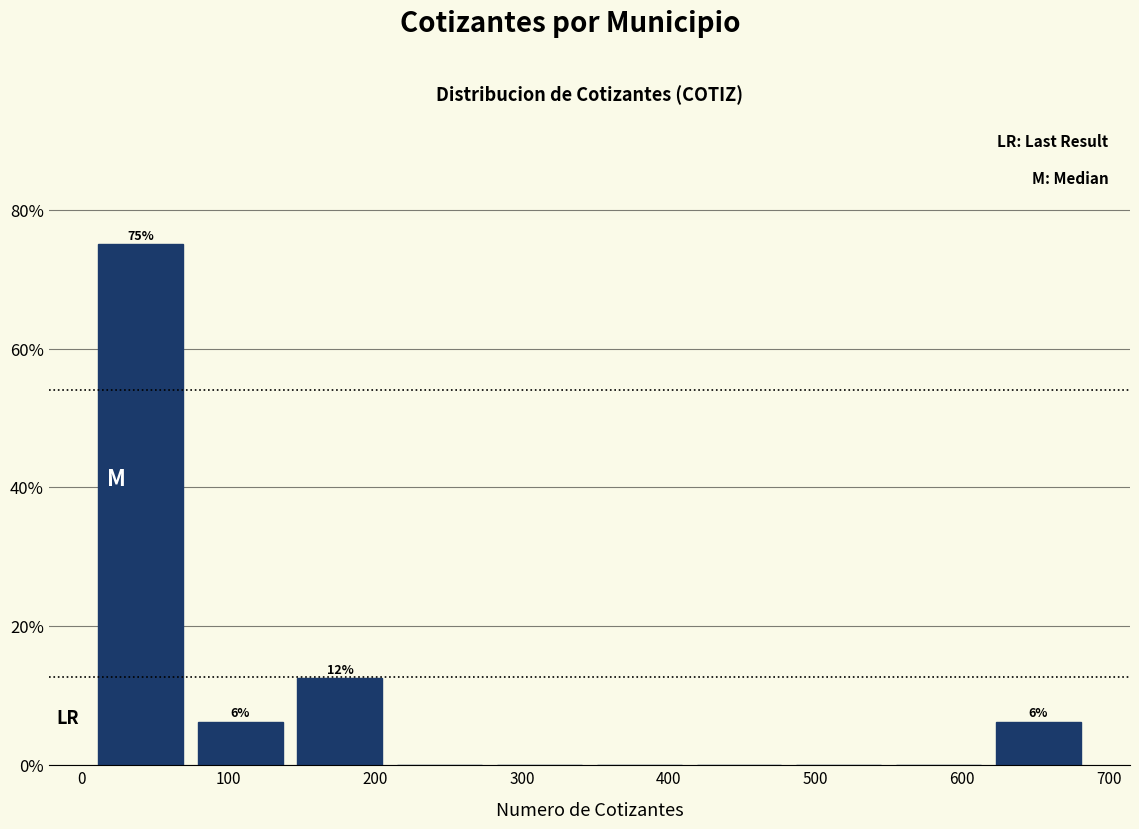

Which range on the x-axis has the tallest bar?

6 to 74